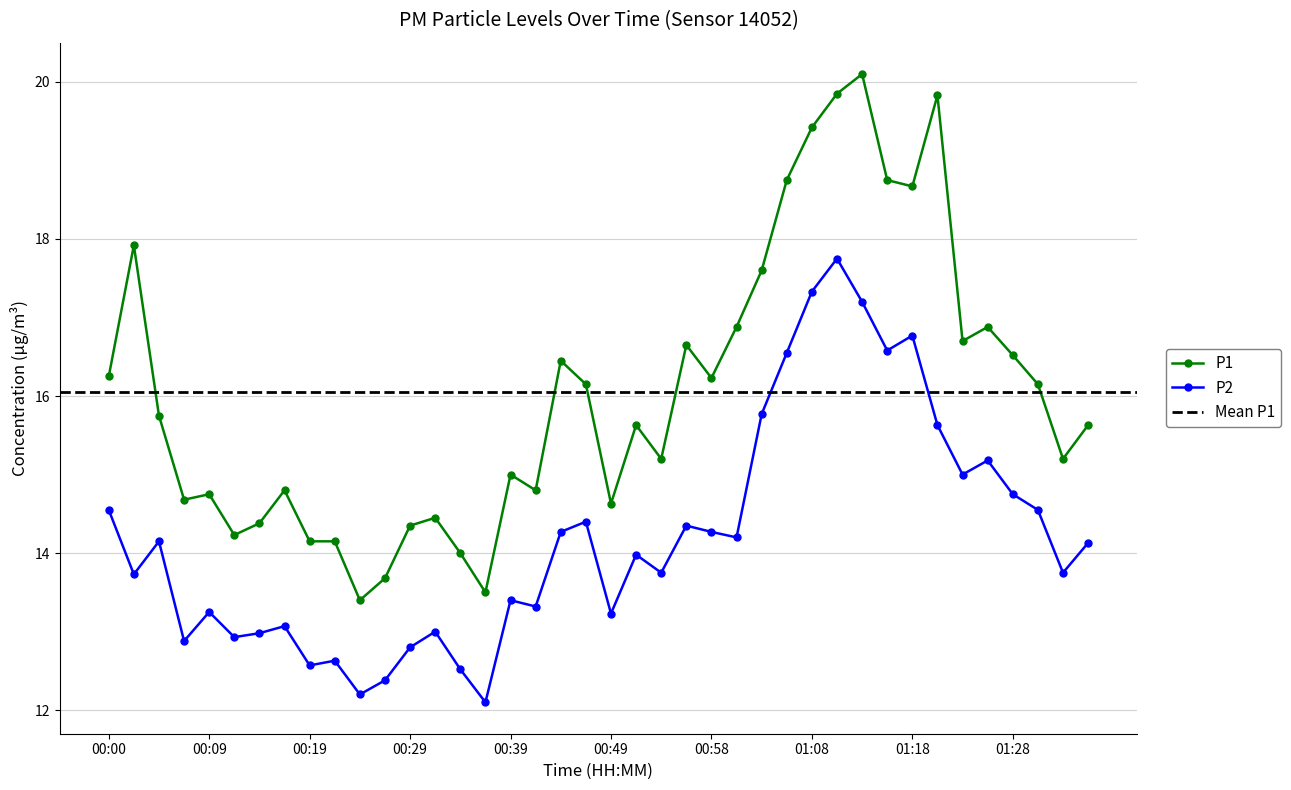

In P1, how many points are lower than both neighbors (excluding endpoints)?

11